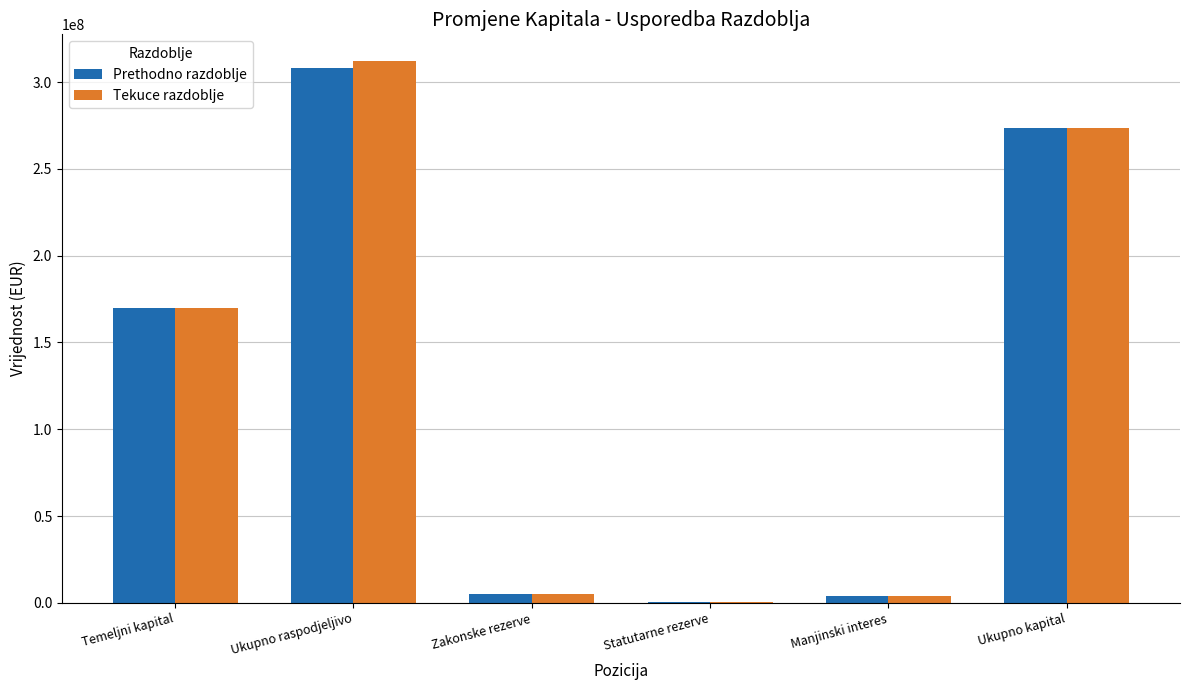

What is the average value of the Tekuce razdoblje series?

127390252